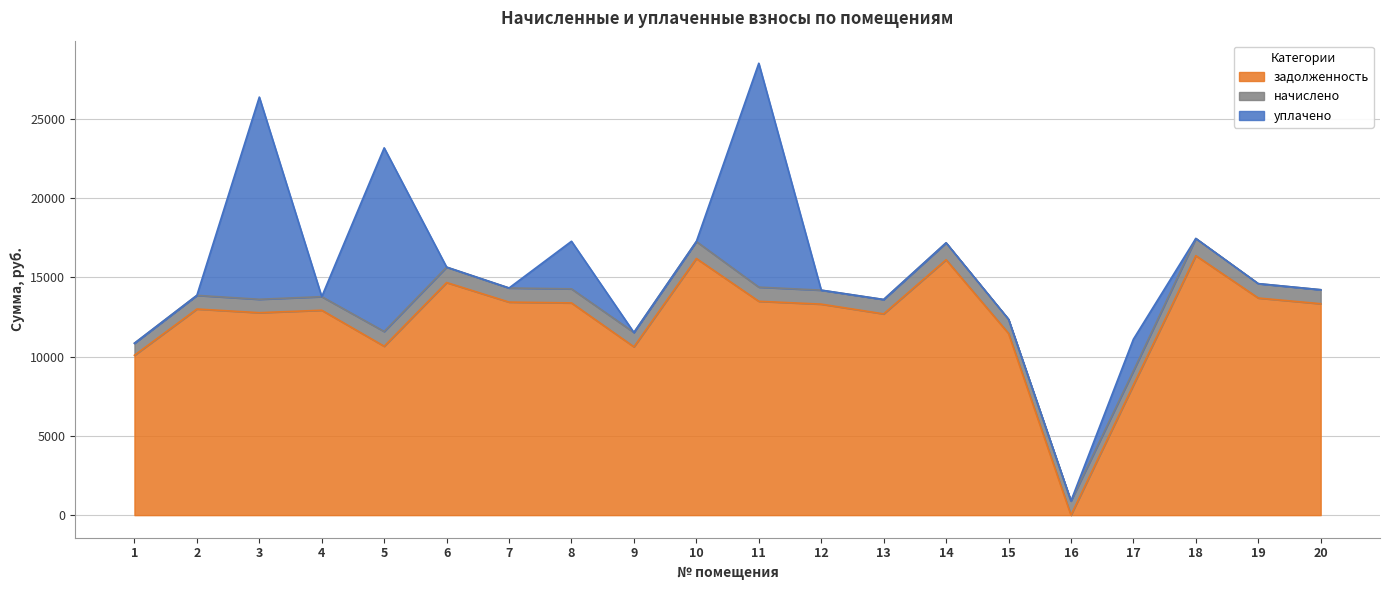

Rank the categories by начислено value from lowest to highest.

1, 3, 4, 2, 12, 20, 8, 7, 15, 16, 17, 11, 9, 13, 19, 5, 6, 14, 10, 18